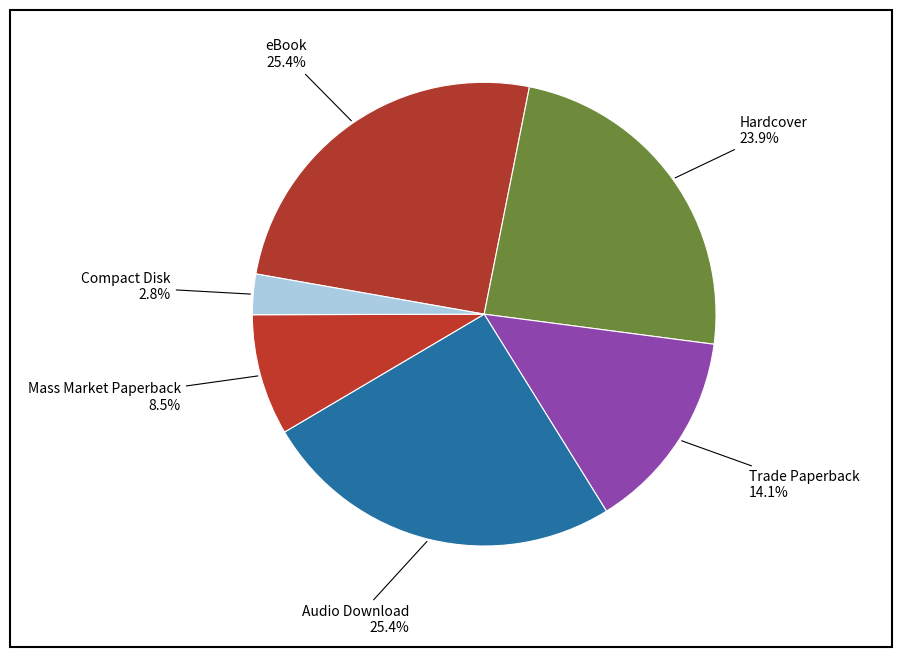

What is the smallest slice in the pie chart?

Compact Disk